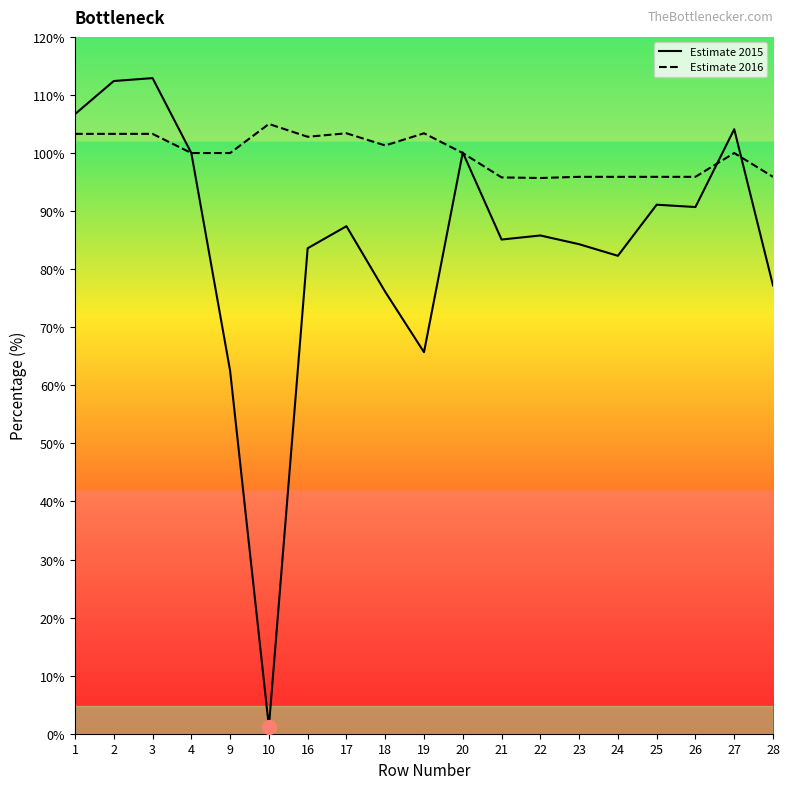

What is the spread (max minus min) of values at 28?

18.7